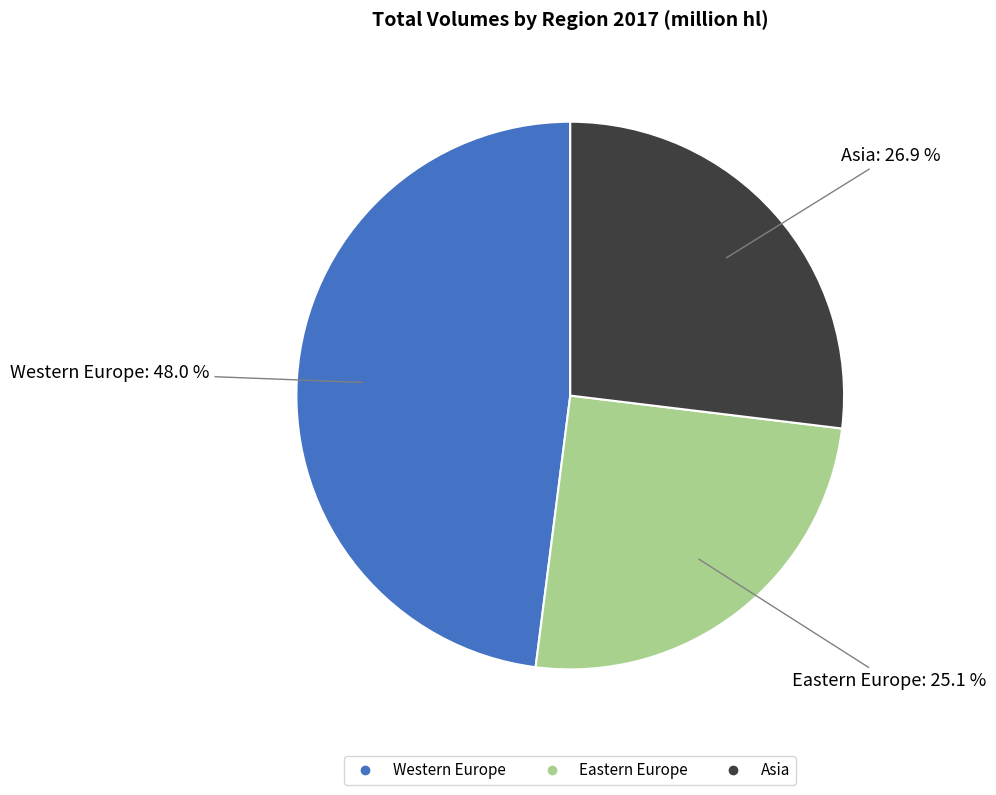

To the nearest percent, what percentage of the pie is Asia?

27%